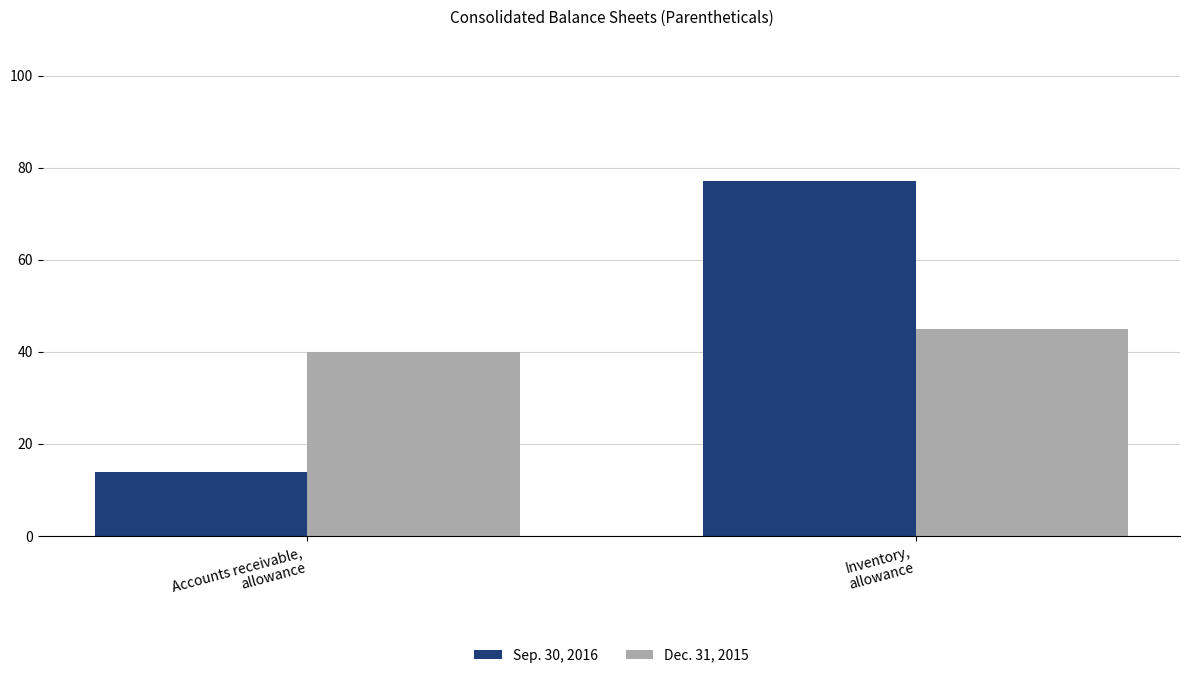

Rank the series by their maximum value, from lowest to highest.

Dec. 31, 2015, Sep. 30, 2016